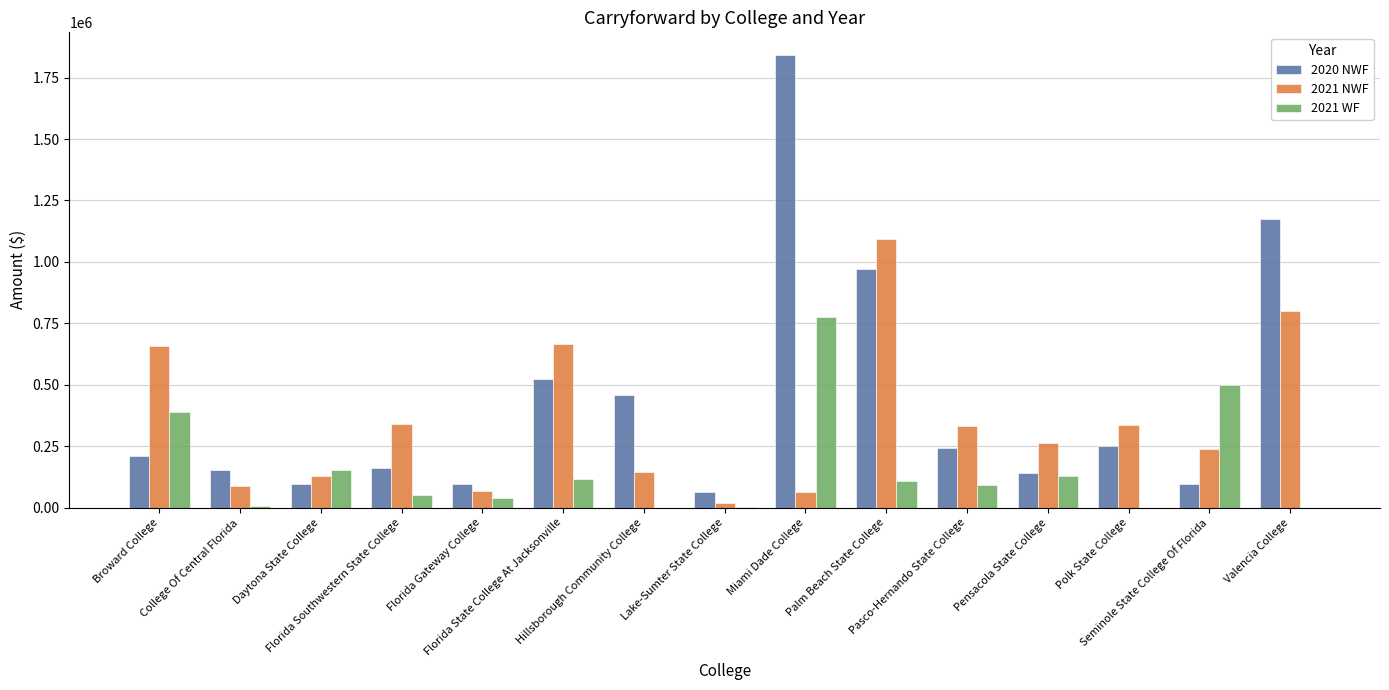

True or false: 2021 WF has a value of 51203.8 at Florida Southwestern State College.

True